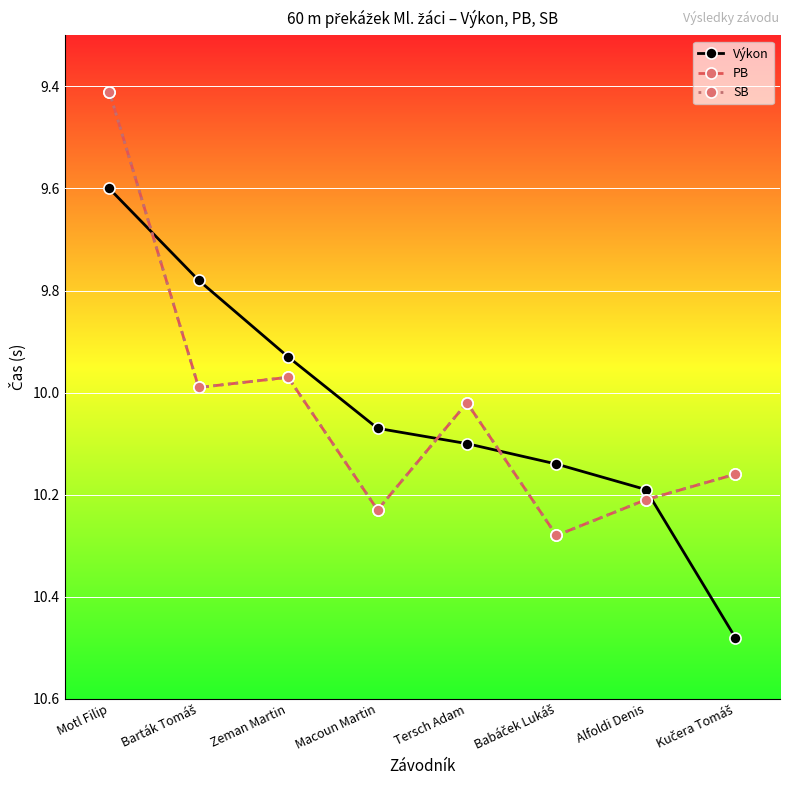

What is the value of the Výkon point at the 5th from the left?

10.1